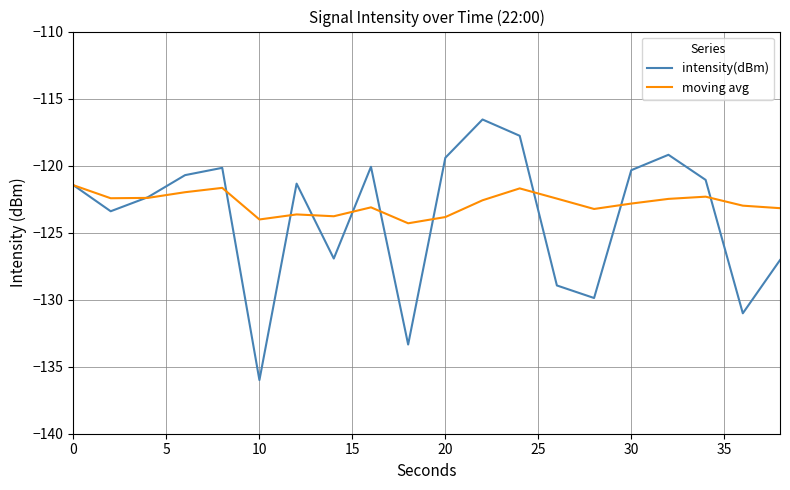

True or false: intensity(dBm) and moving avg intersect in this chart.

True